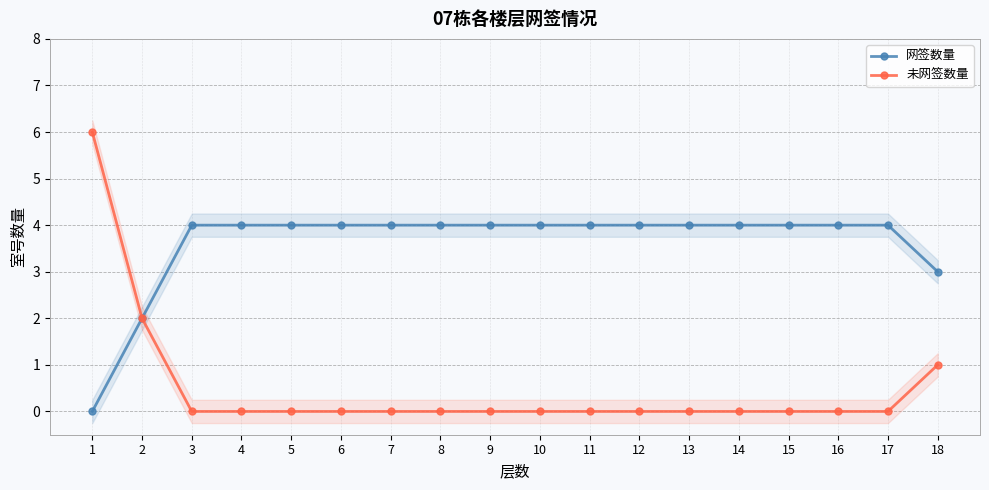

What is the difference between the maximum and second lowest values in the 未网签数量 series?

6